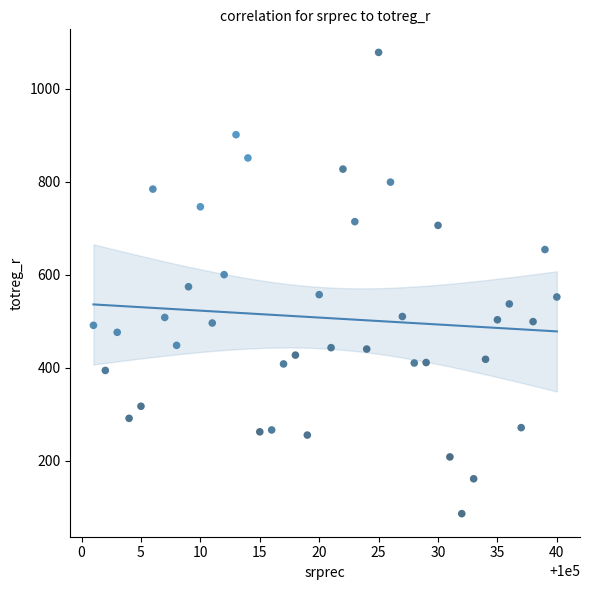

What is the range of Y values (max minus min)?

992